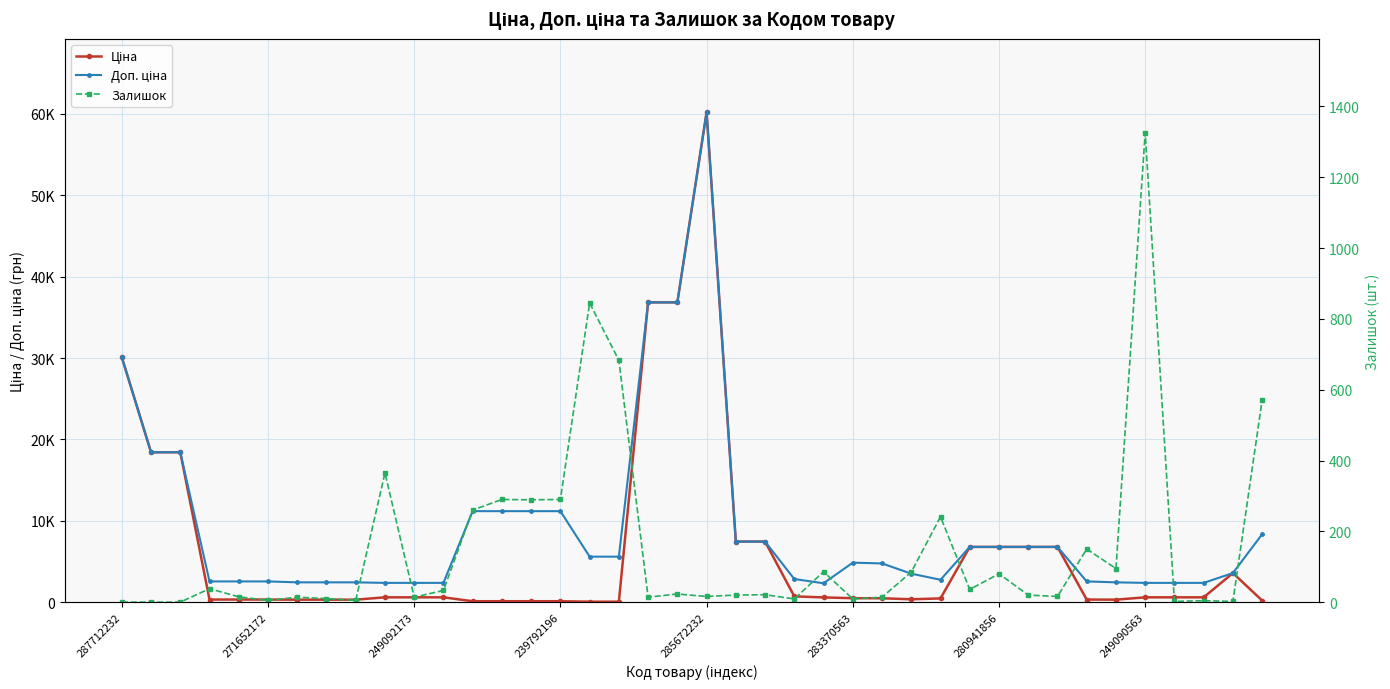

True or false: Ціна has a value of 485.1 at 283370563.

True